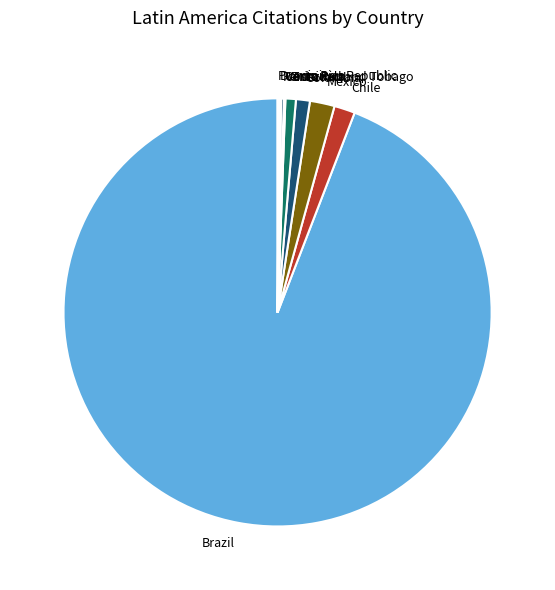

Between Brazil and Mexico, which is larger?

Brazil